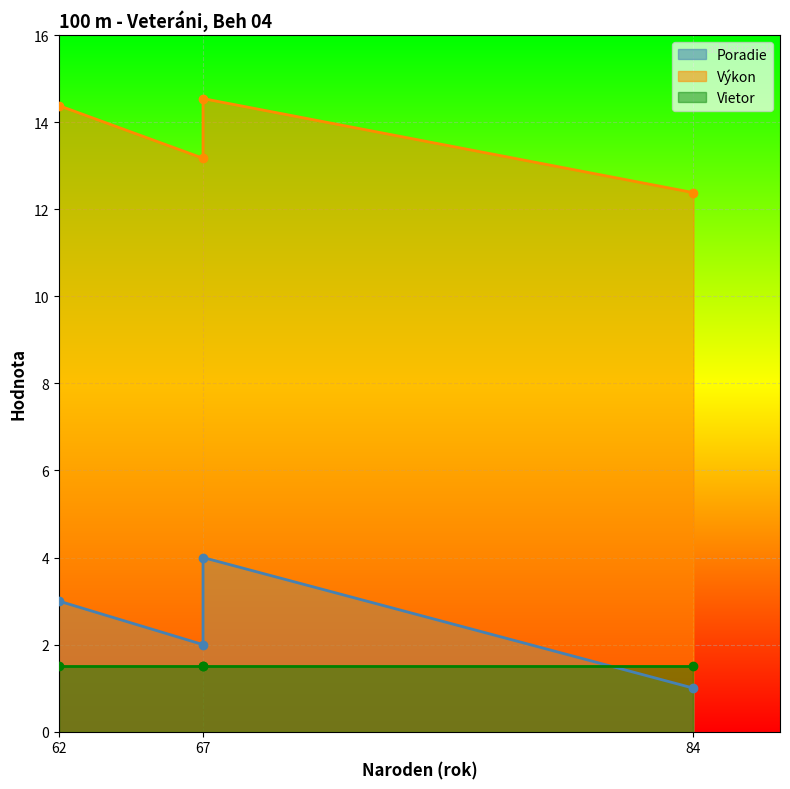

At how many categories does at least one series exceed 13?

3